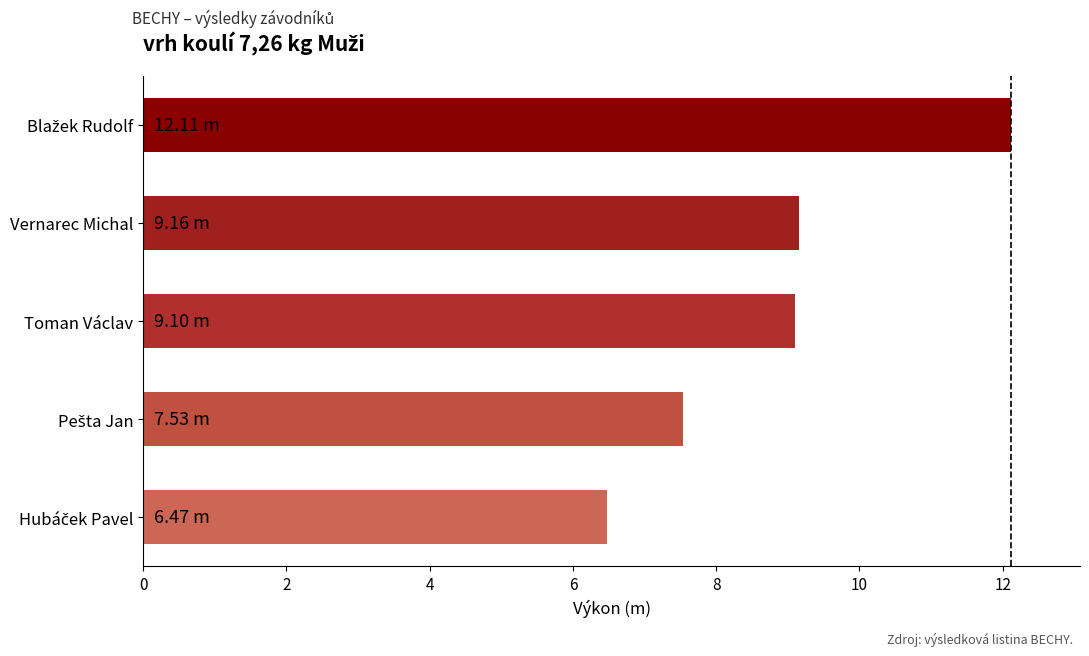

What is the difference between the maximum and minimum values?

5.6